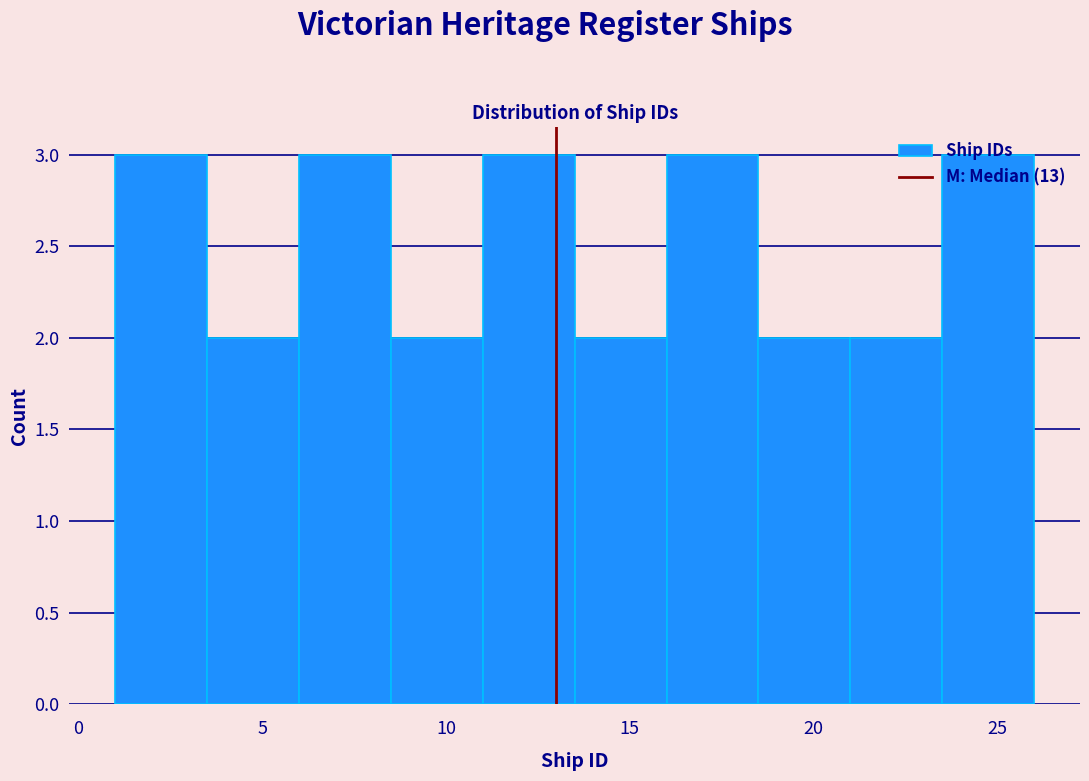

How tall is the bar that spans 13.5 to 16.0 on the x-axis? The values are not printed on the chart, so give them approximately, as read against the axis.

2